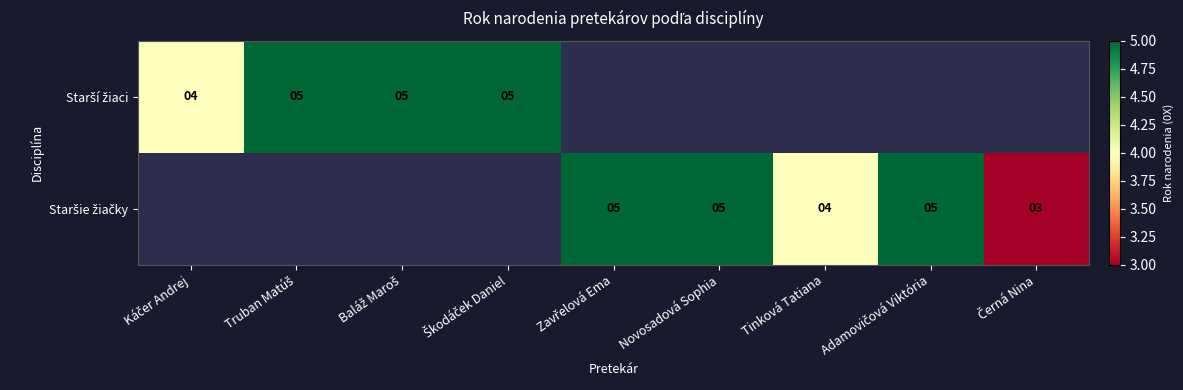

True or false: Starší žiaci has a value of 4.0 at Káčer Andrej.

True